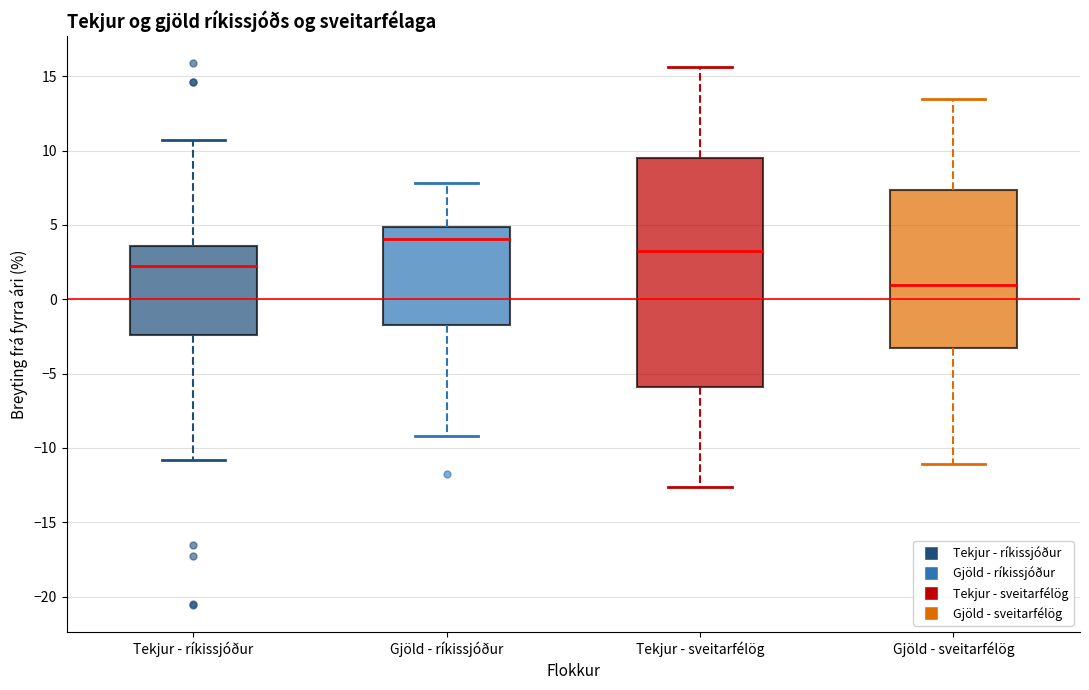

Reading left to right, transcribe this box plot: for each box, give where its median line is, the range the box spans, and where its two whiskers end, as read against the y-axis. The values are not printed on the chart, so give them approximately, as read against the axis.

Tekjur - ríkissjóður: median 2.0, box -2.5 to 3.5, whiskers -11.0 to 10.5
Gjöld - ríkissjóður: median 4.0, box -1.5 to 5.0, whiskers -9.0 to 8.0
Tekjur - sveitarfélög: median 3.0, box -6.0 to 9.5, whiskers -12.5 to 15.5
Gjöld - sveitarfélög: median 1.0, box -3.5 to 7.5, whiskers -11.0 to 13.5